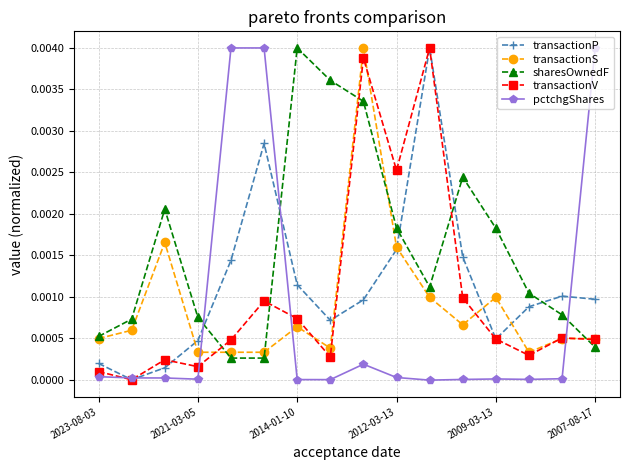

How many data points in transactionV are above 0?

15